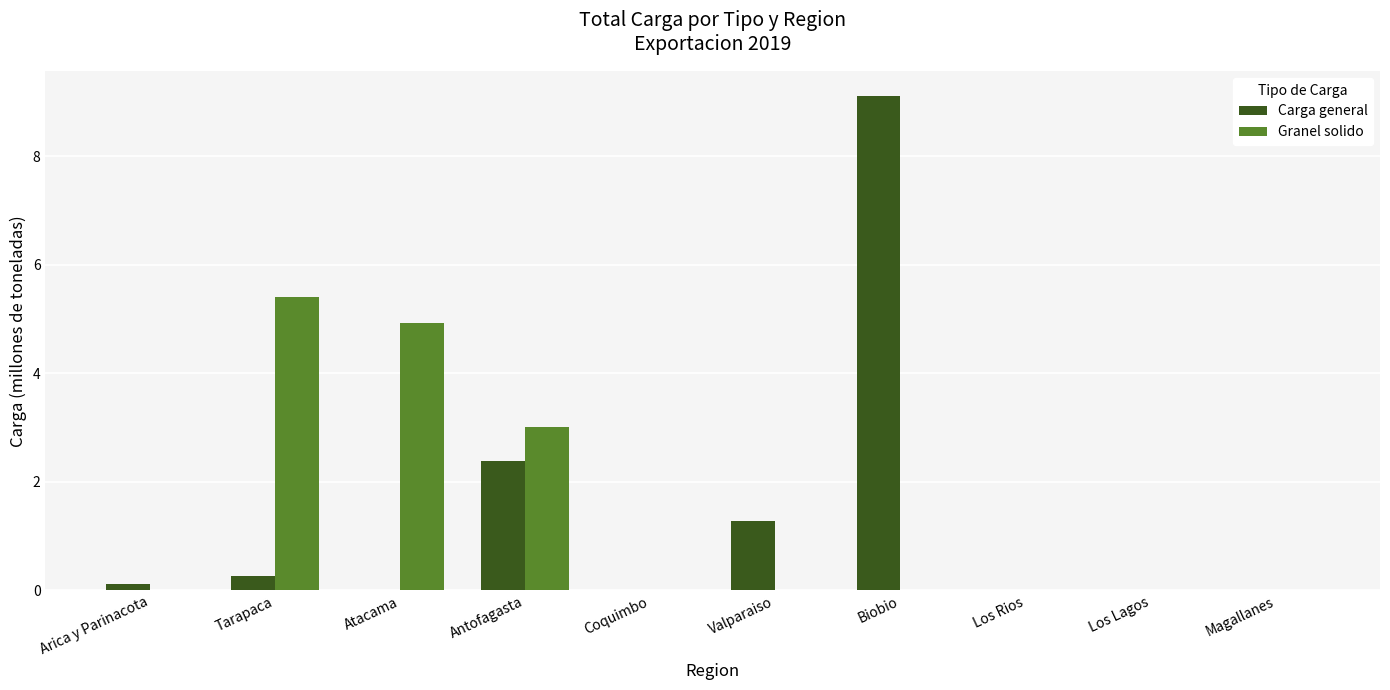

Is it true that Granel solido equals 5.4 at Tarapaca?

True